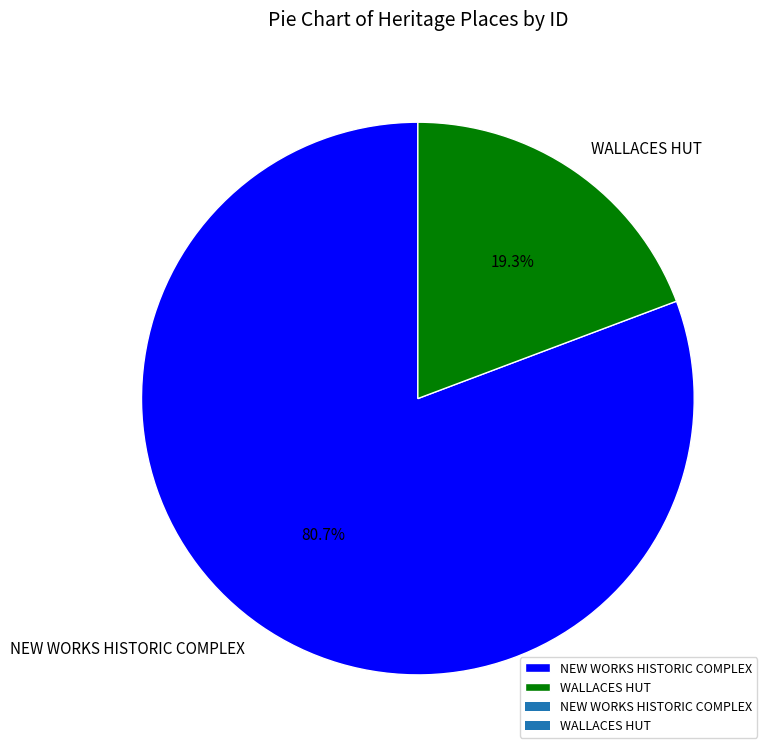

What percentage is the WALLACES HUT slice, to the nearest percent?

19%